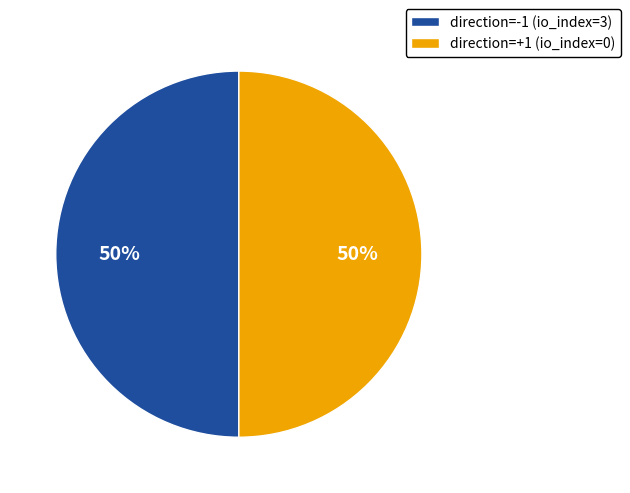

Is it true that direction=-1 (io_index=3) is 50% of the pie?

True